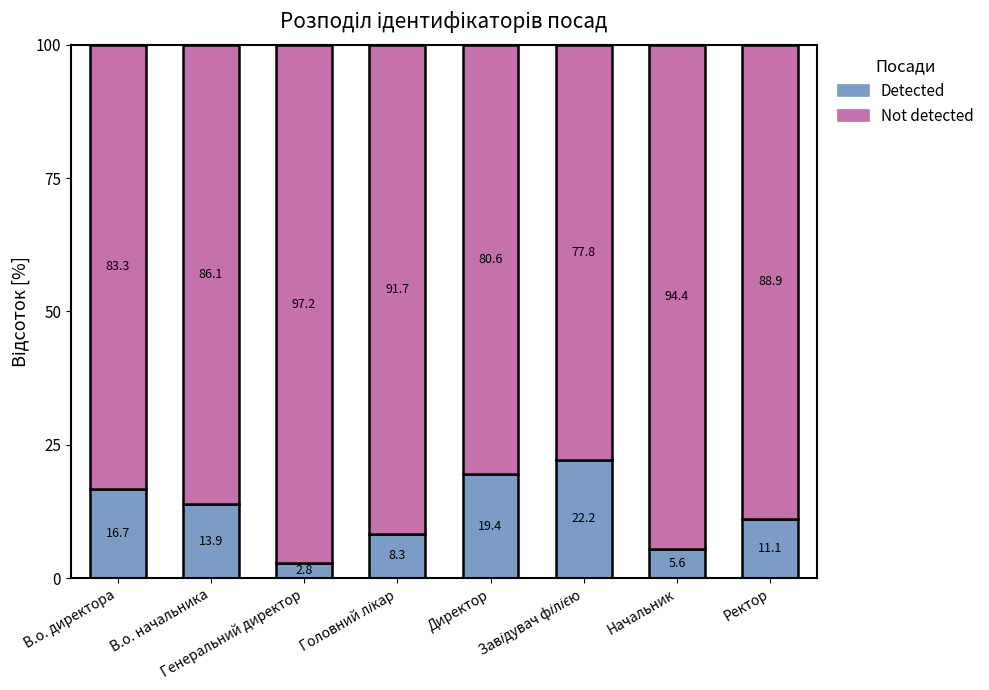

What is the lowest value of the Detected series?

2.8